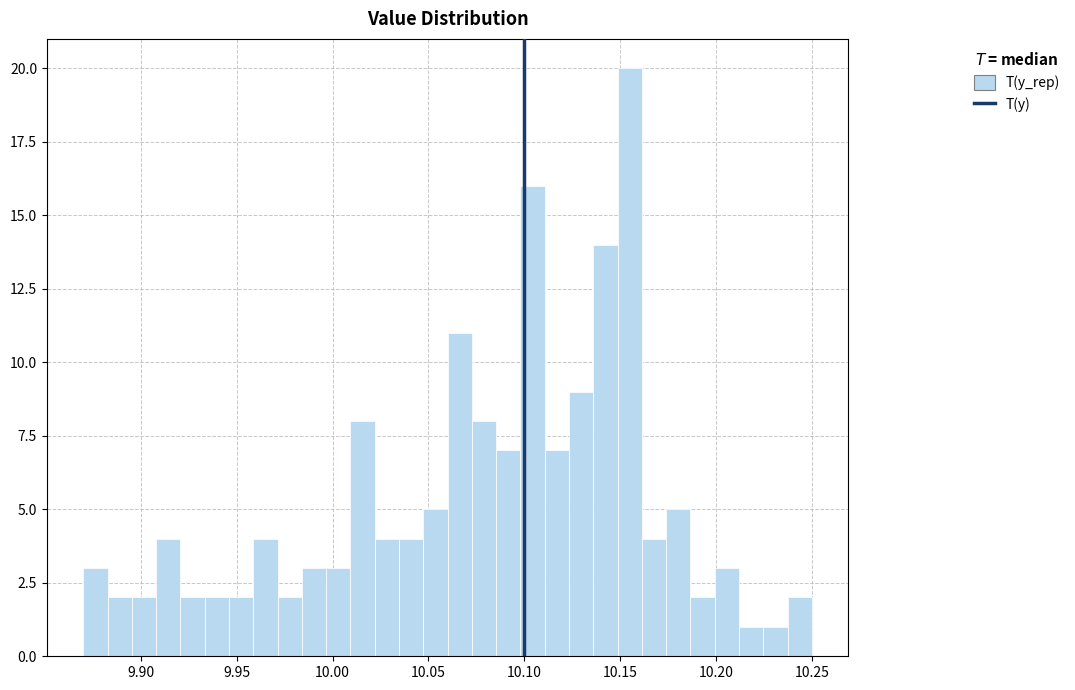

Read against the x-axis, roughly where is the centre of the tallest bar?

10.155